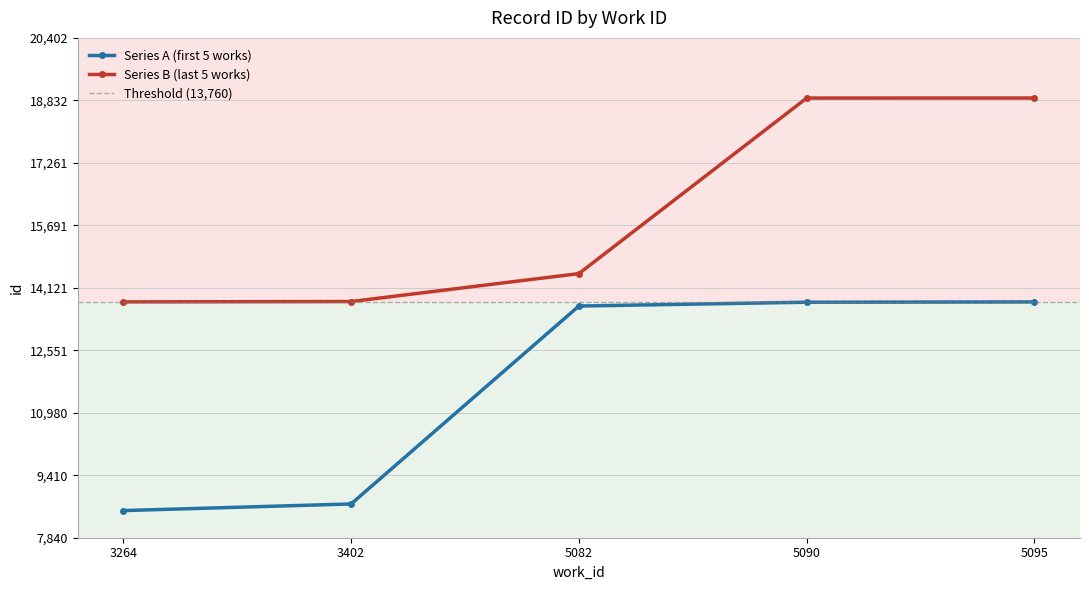

True or false: there are more than 2 points higher than both neighbors.

False